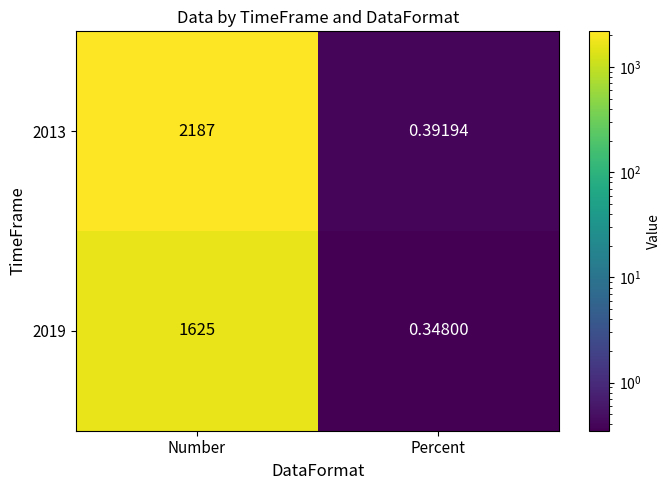

Where is 2013 nearest to the value 1093?

Percent